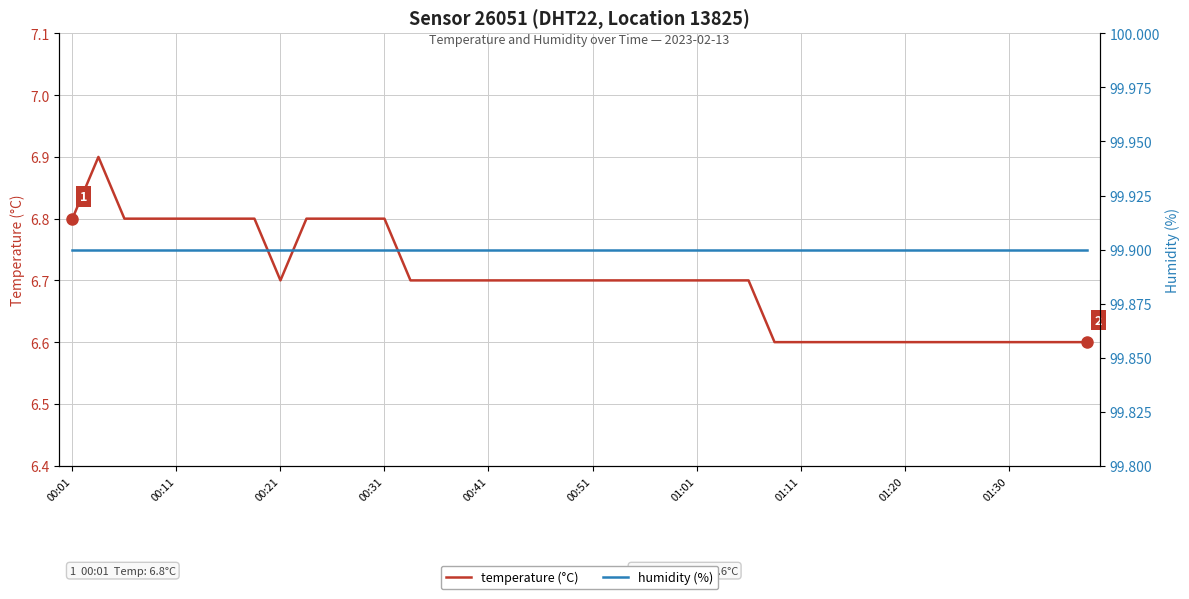

What is the highest value of the temperature (°C) series?

6.9